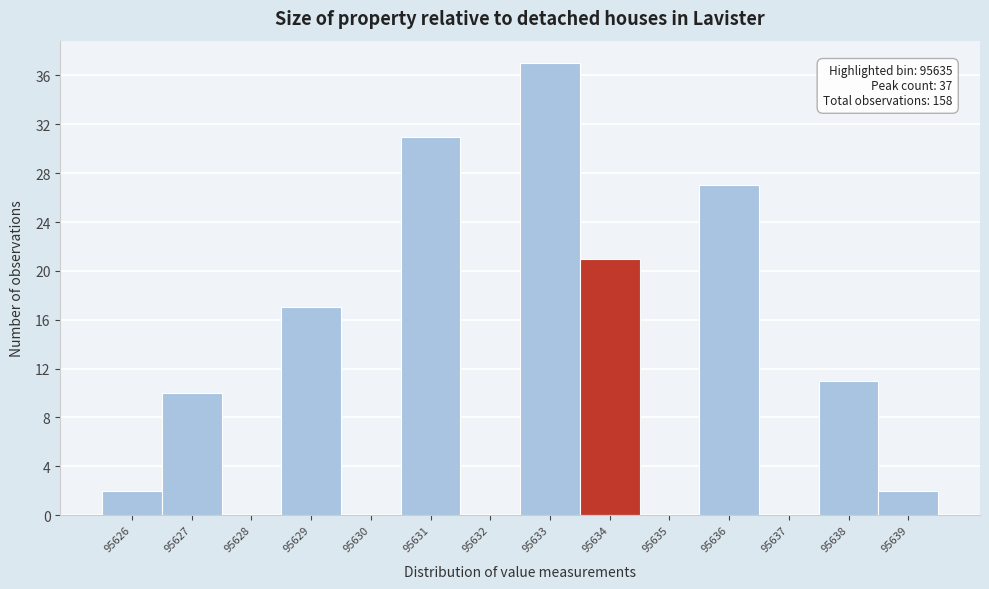

Reading left to right, extract all data points from this chart.

95626=2	95627=10	95628=0	95629=17	95630=0	95631=31	95632=0	95633=37	95634=21	95635=0	95636=27	95637=0	95638=11	95639=2